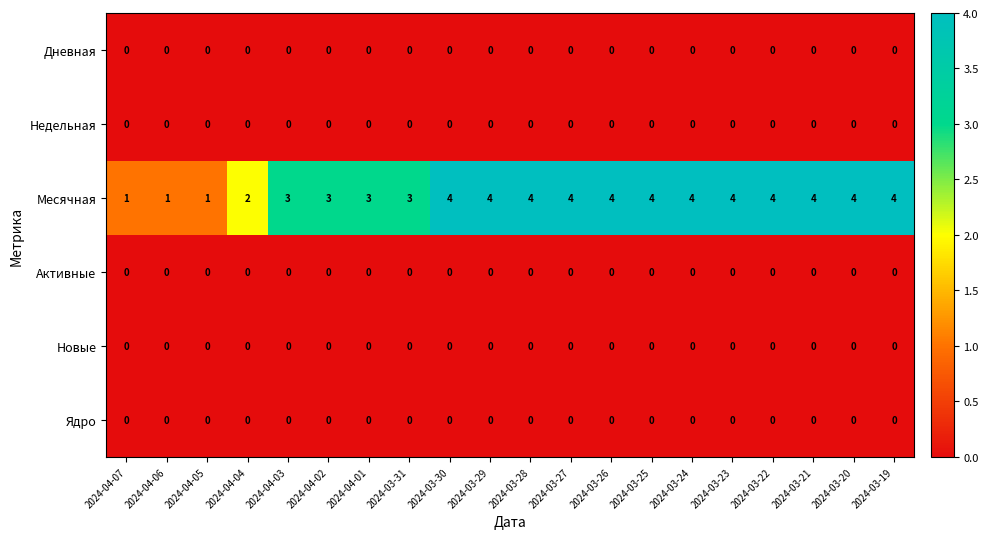

Is the value of Активные at 2024-04-03 greater than the value of Месячная at 2024-03-25?

No